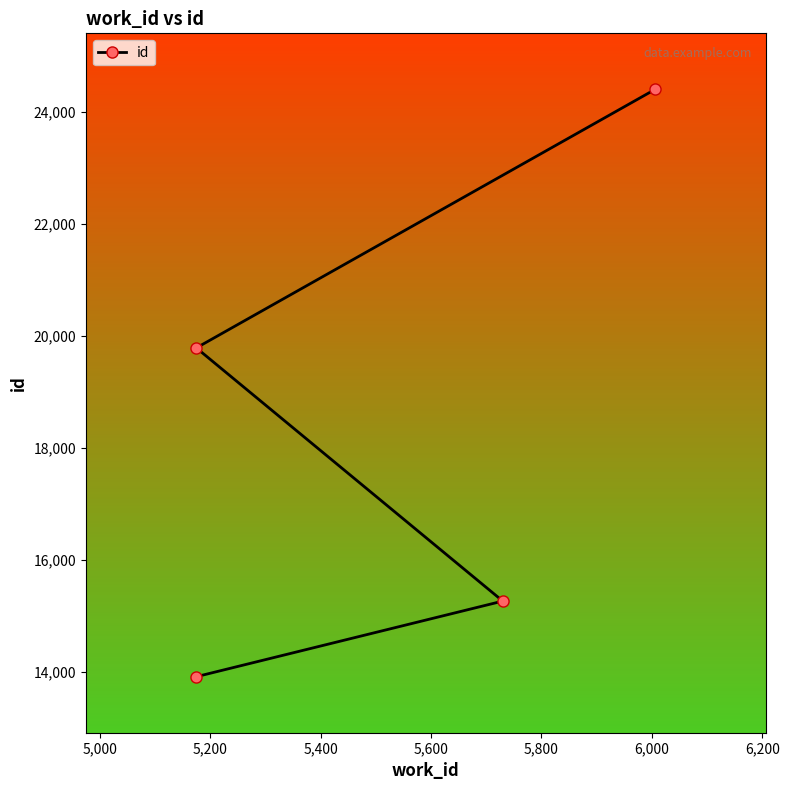

How many distinct data groups are displayed?

1